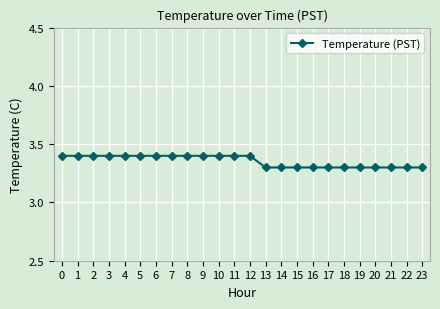

What is the maximum value shown in the chart?

3.4